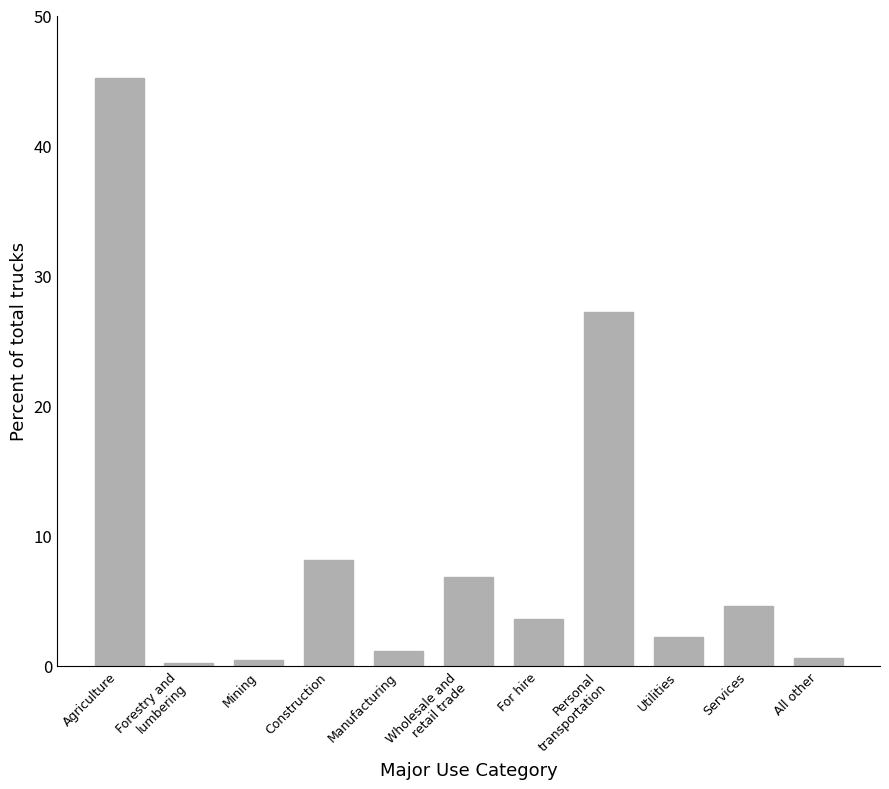

Count the number of data series in this chart.

1